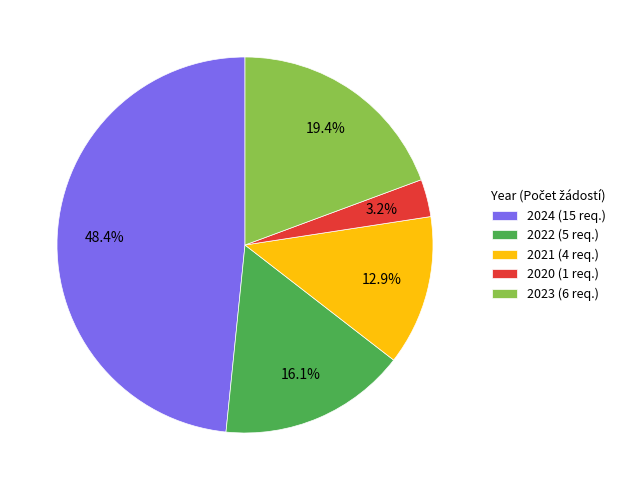

Is the sum of 2022 and 2023 greater than half?

No